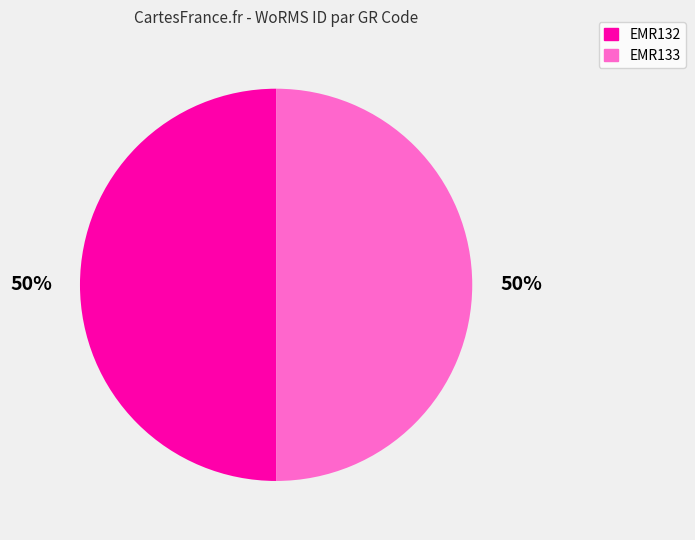

Approximately how many times larger is the value at EMR132 compared to EMR133?

1.0